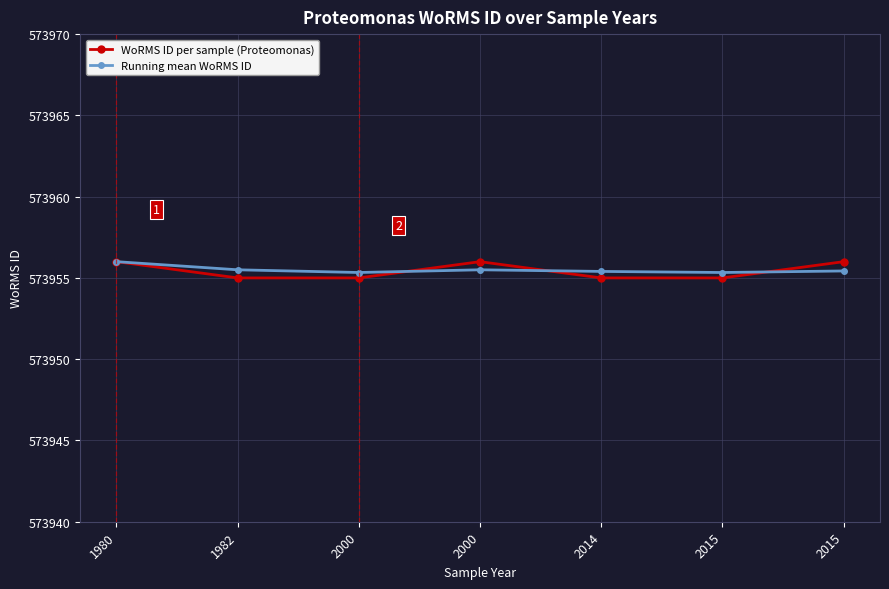

What are all the series names shown in the legend?

WoRMS ID per sample (Proteomonas), Running mean WoRMS ID